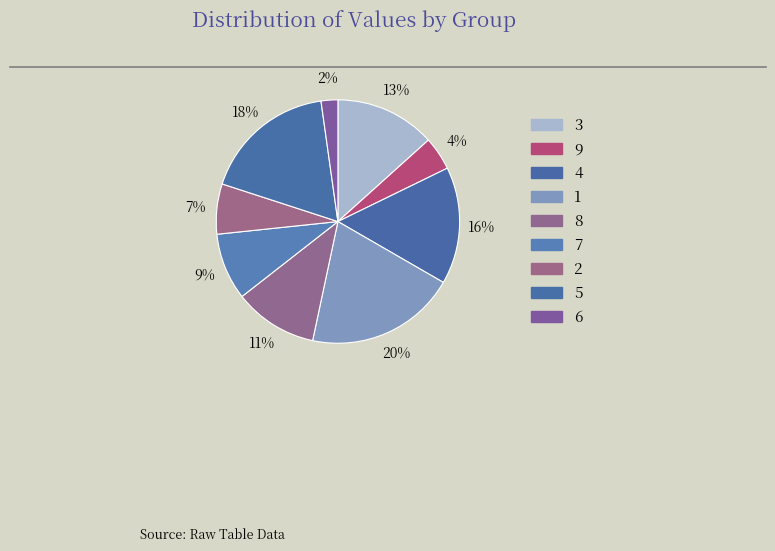

Is there any slice that represents more than half of the pie?

No